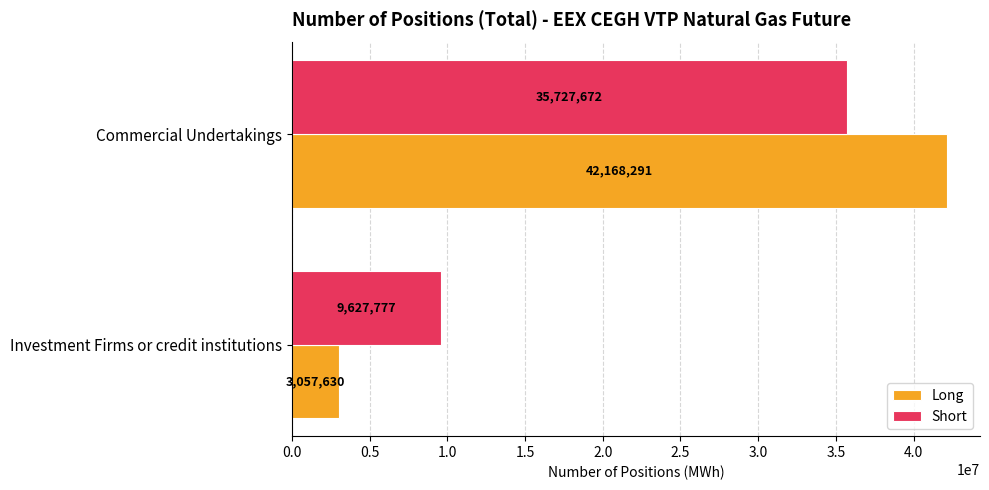

How many Short values are between 9627777 and 35727672?

2